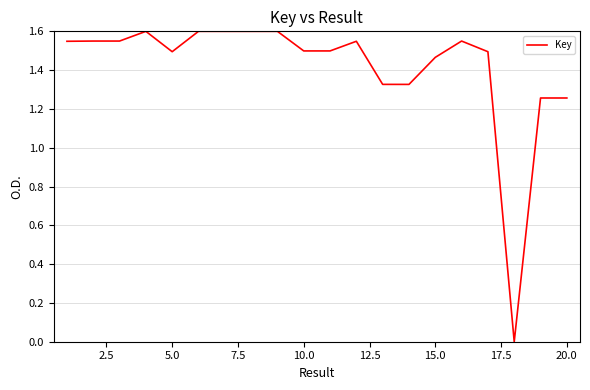

Does the chart have visible grid lines?

Yes